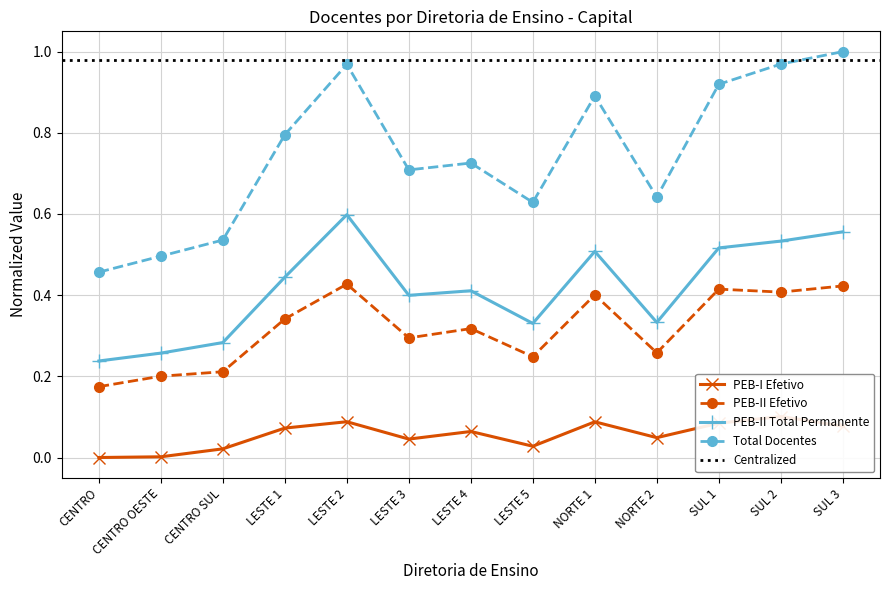

What is the maximum value for PEB-II Total?

1.0